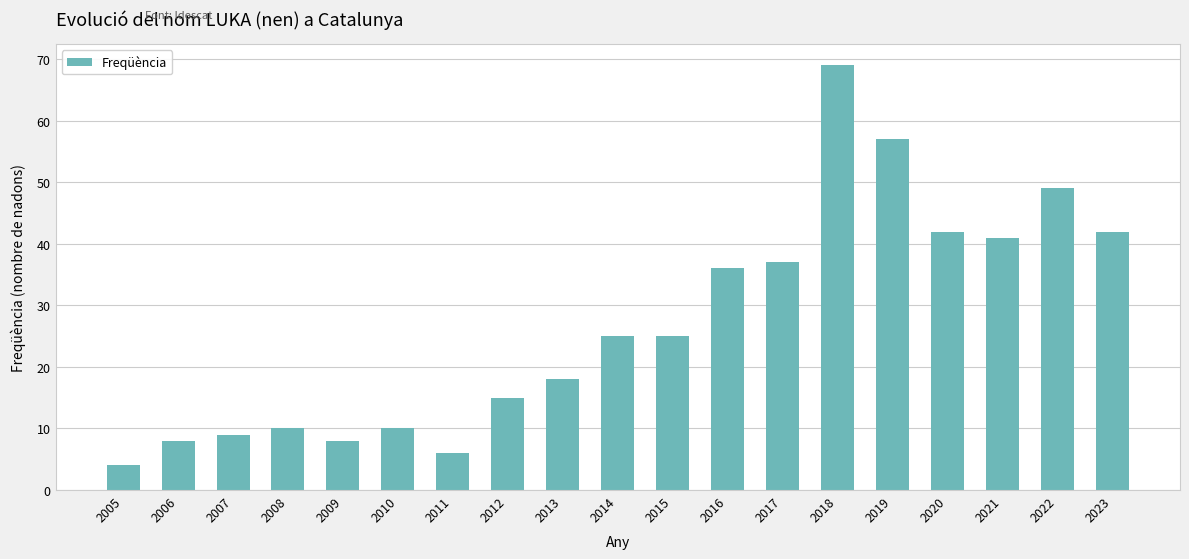

Where is the data nearest to the value 36?

2016